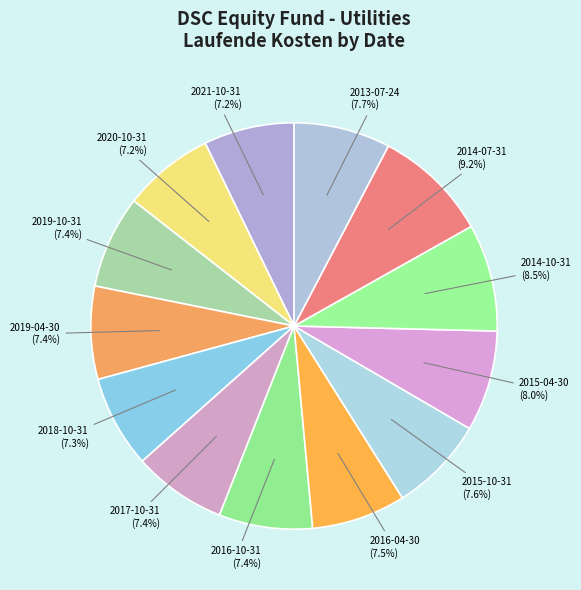

How many slices are in this pie chart?

13